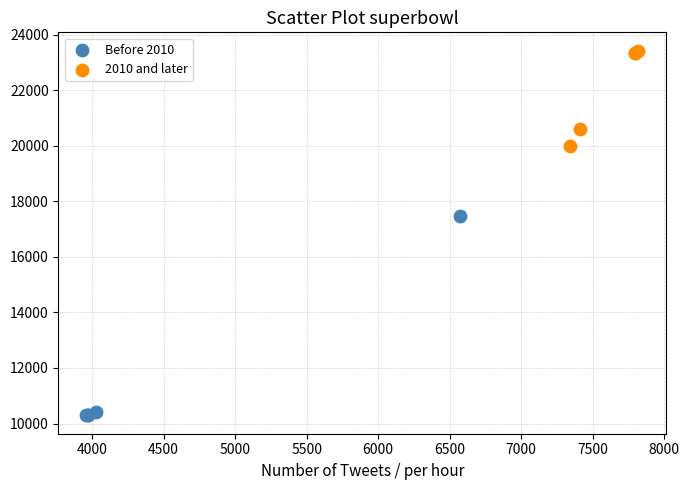

Which series reaches the maximum Y coordinate?

2010 and later